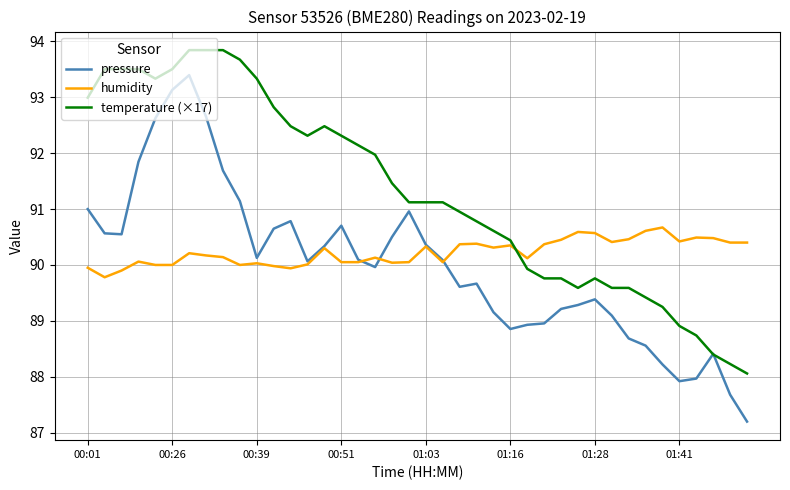

How many intersections are there between temperature (×17) and humidity?

1